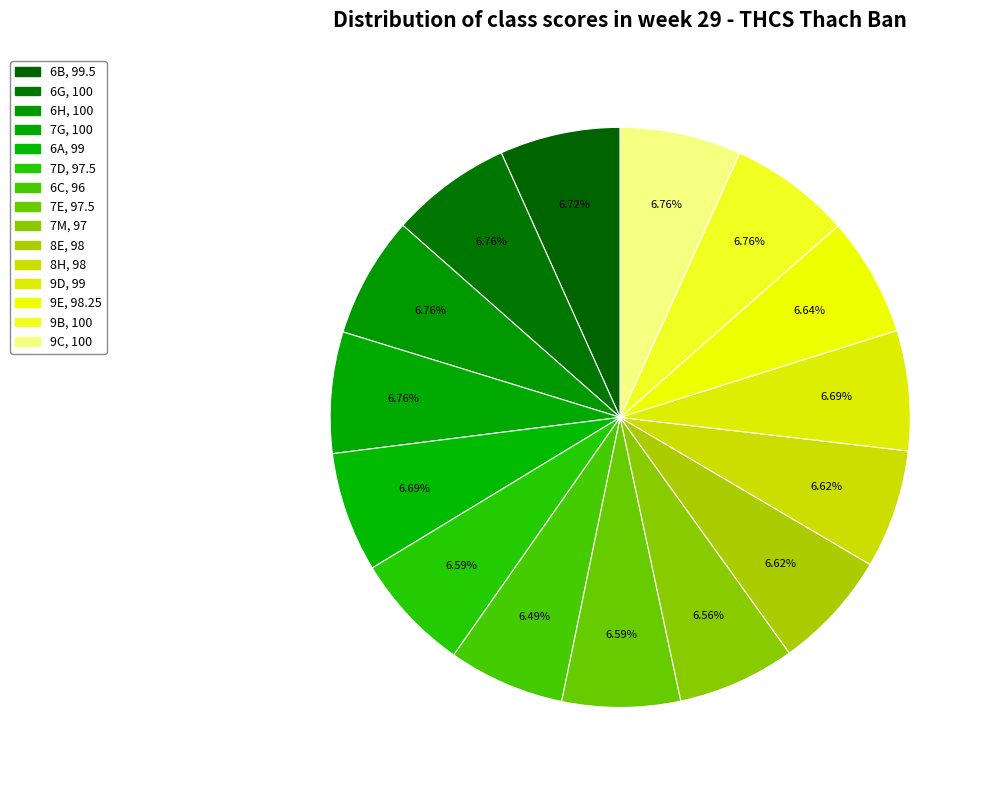

How many segments does this pie chart have?

15